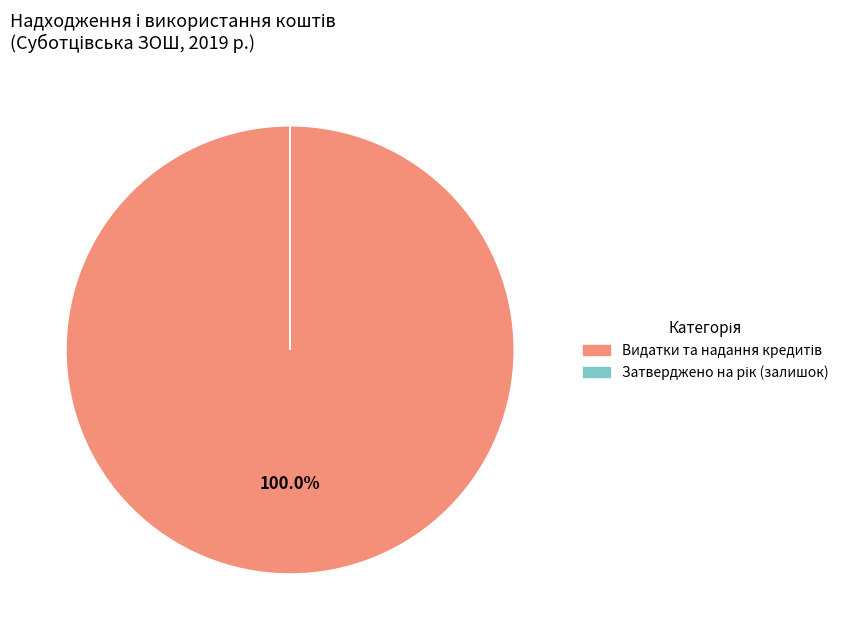

Is there any slice that represents more than half of the pie?

Yes